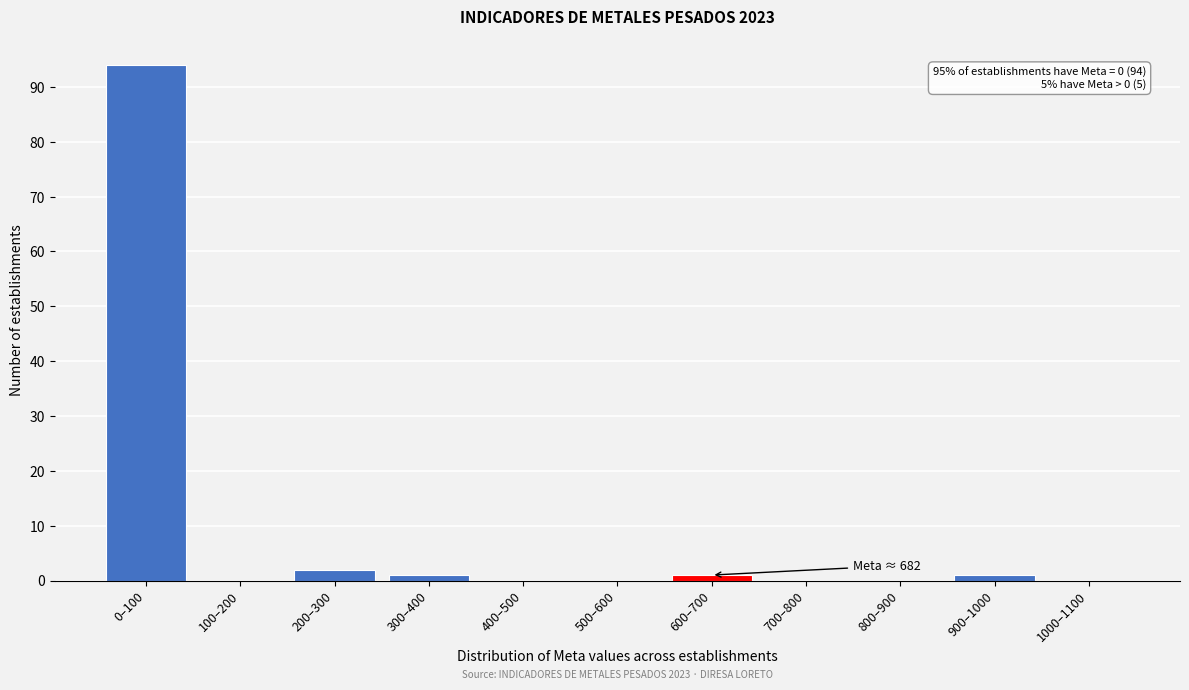

Reading right to left, transcribe all the data shown in this chart.

1000–1100=0	900–1000=1	800–900=0	700–800=0	600–700=1	500–600=0	400–500=0	300–400=1	200–300=2	100–200=0	0–100=94